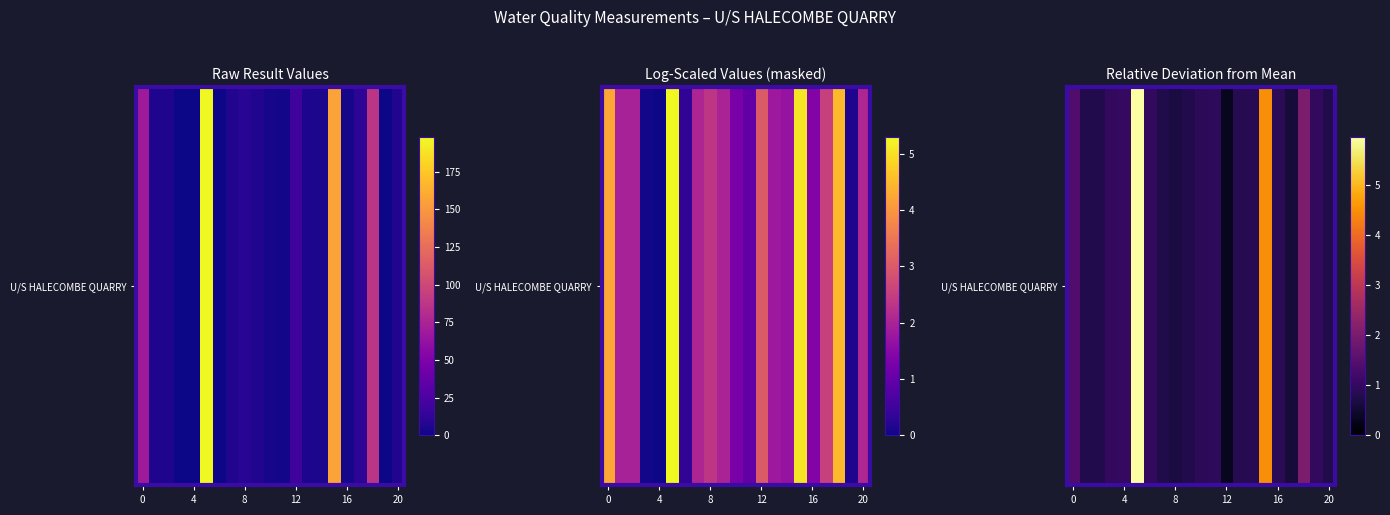

At which label is the value closest to 3?

18